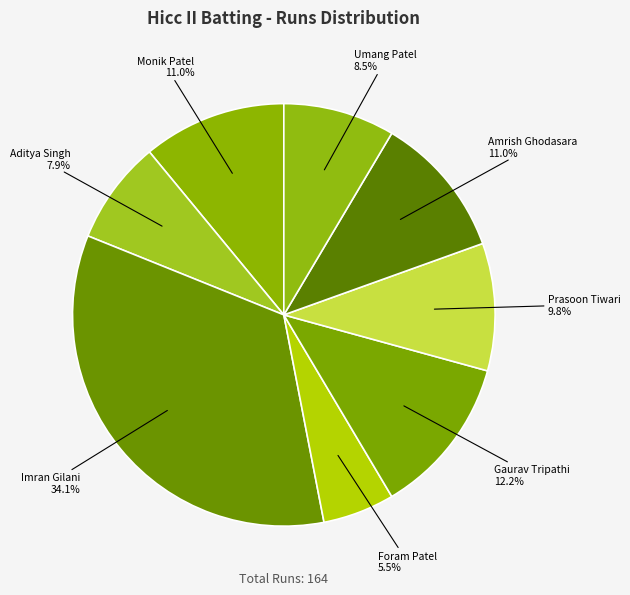

Which slice is the largest?

Imran Gilani